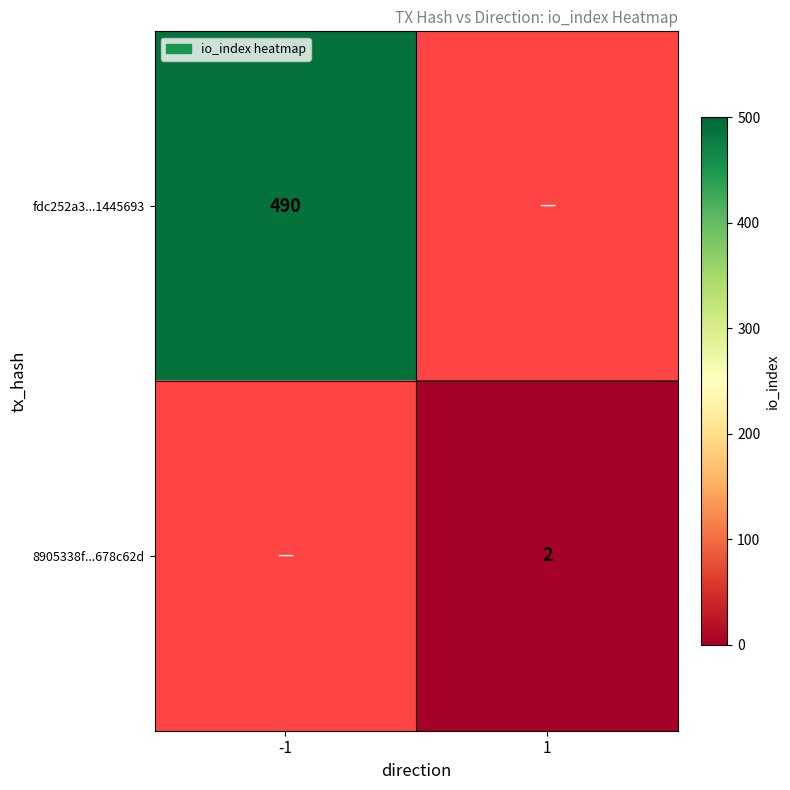

Is it true that fdc252a3...1445693 equals 490 at -1?

True